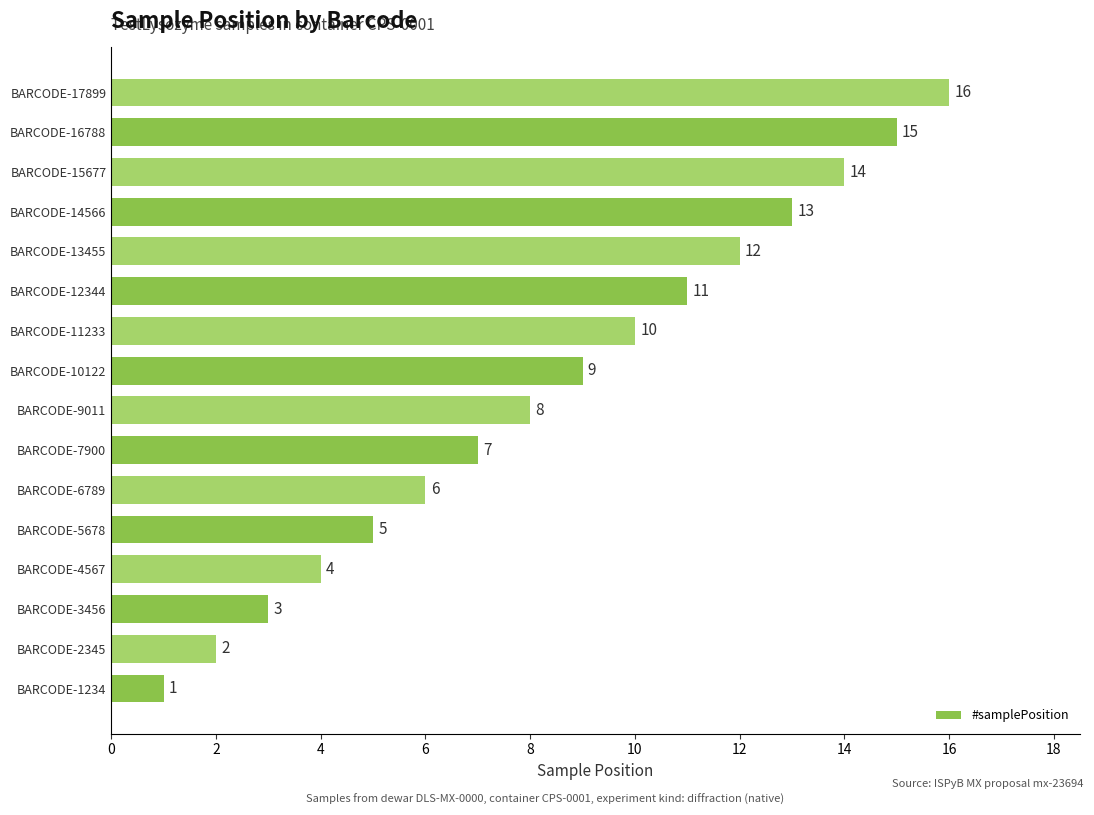

The value at BARCODE-9011 is 8. True or false?

True